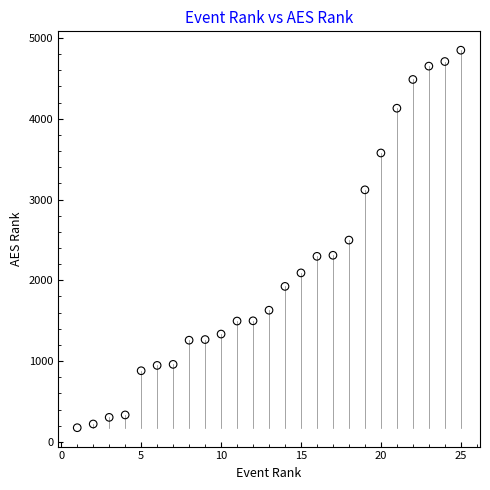

What is the range of X values (max minus min)?

24